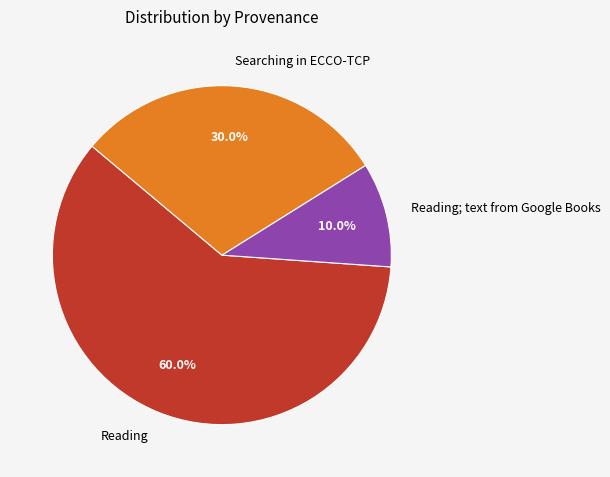

Between Reading and Searching in ECCO-TCP, which is larger?

Reading